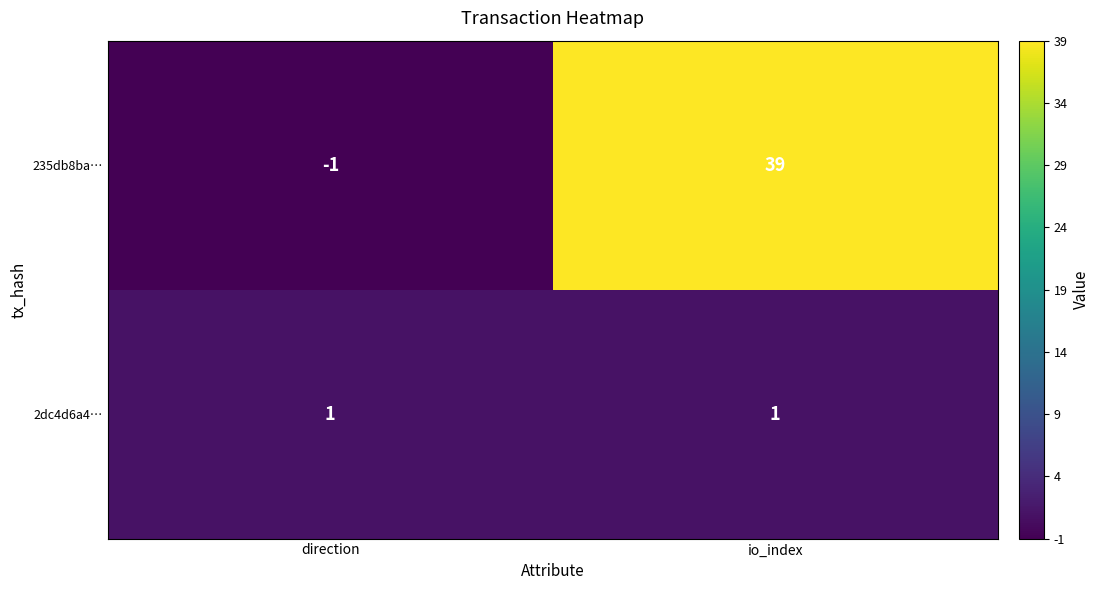

At which category does the chart reach its minimum across all series?

direction